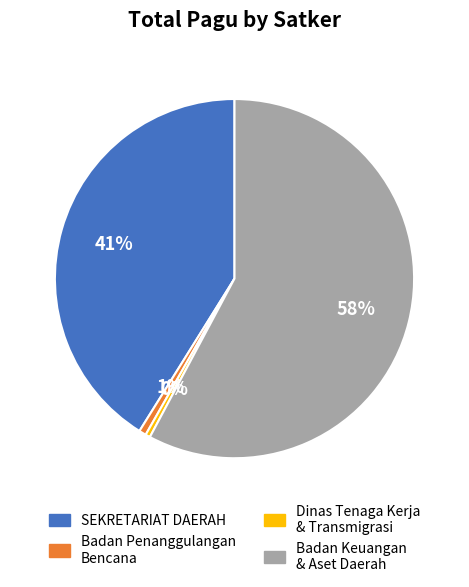

Between SEKRETARIAT DAERAH and Badan Keuangan & Aset Daerah, which is larger?

Badan Keuangan & Aset Daerah